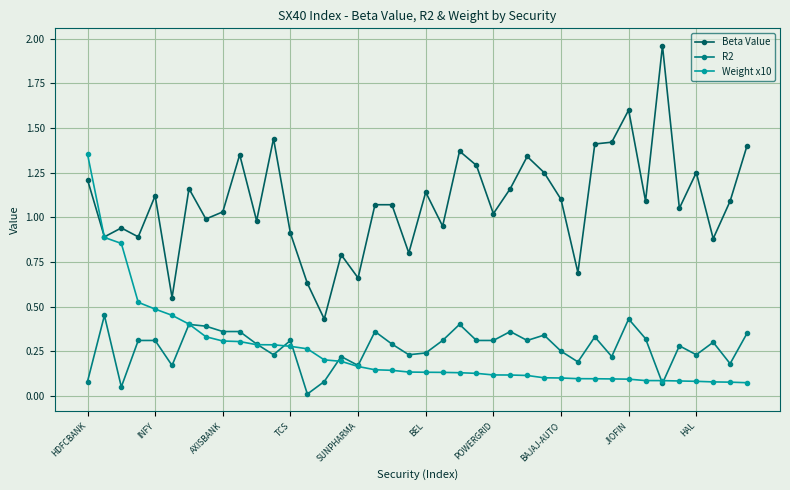

List the series in order of their peak value, lowest first.

R2, Weight x10, Beta Value